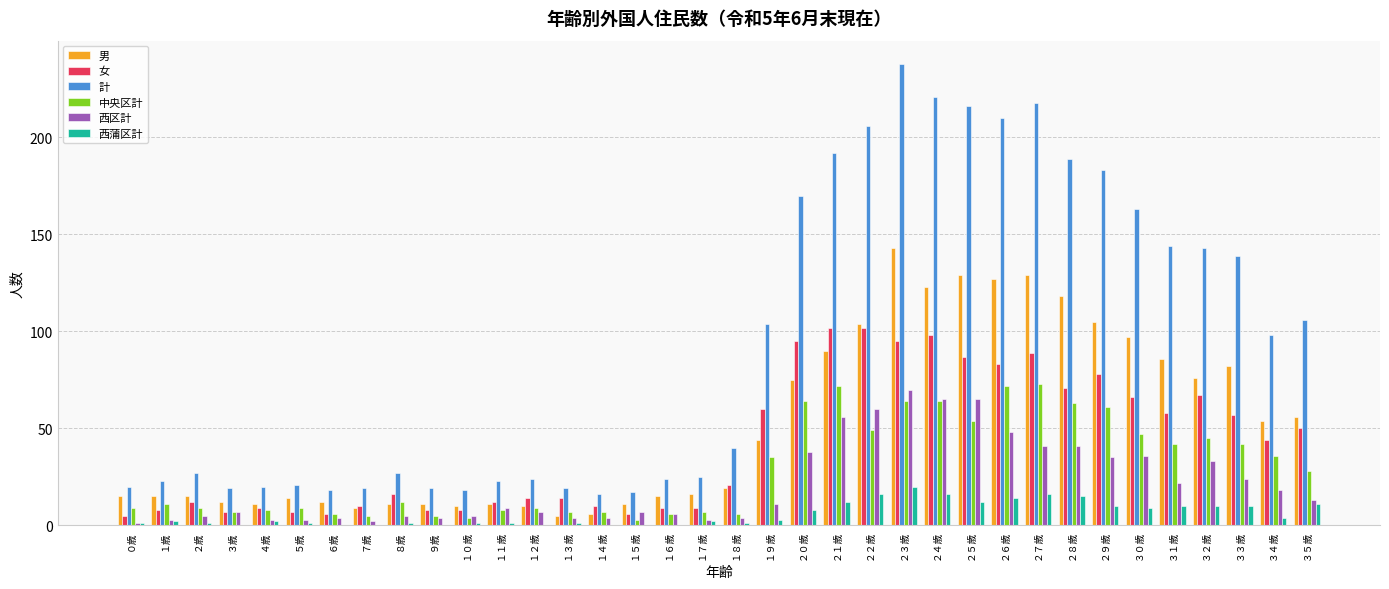

Which series has the largest total across all categories?

計